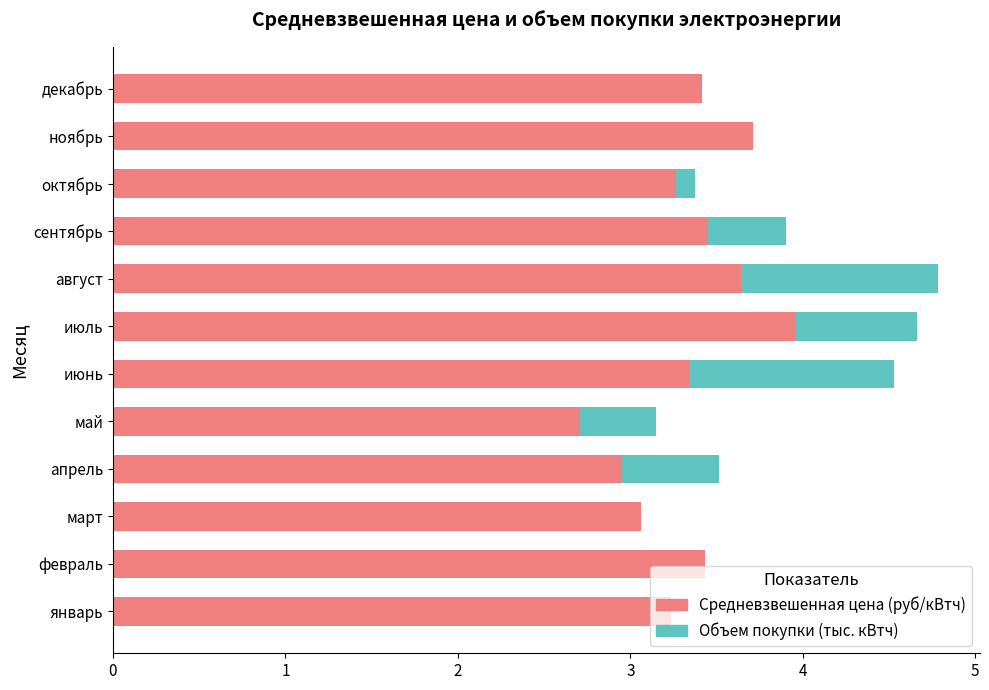

What is the highest value of the Средневзвешенная цена (руб/кВтч) series?

4.0